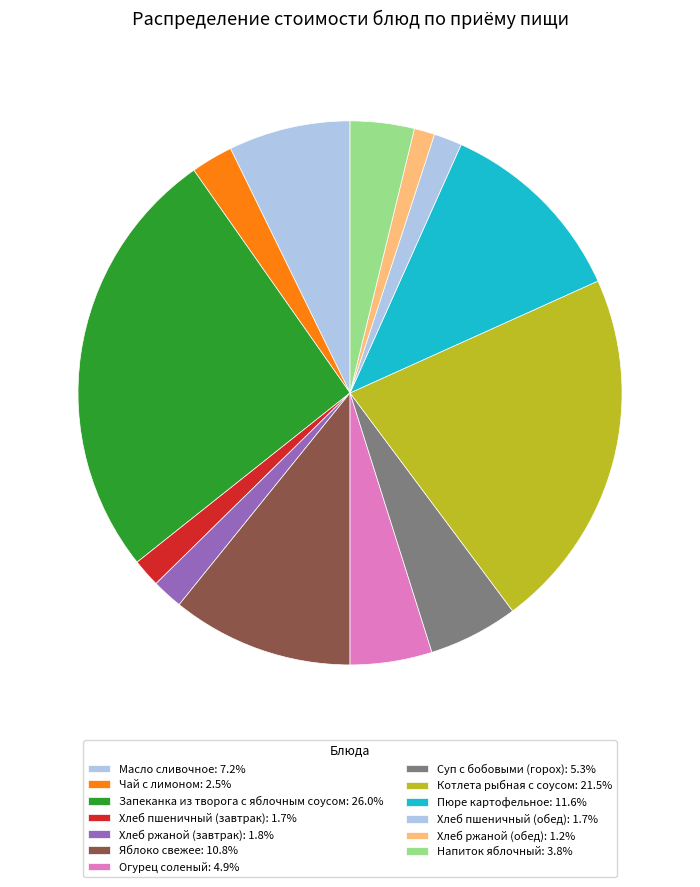

To the nearest percent, what is the difference between the largest and smallest slice percentages?

25%